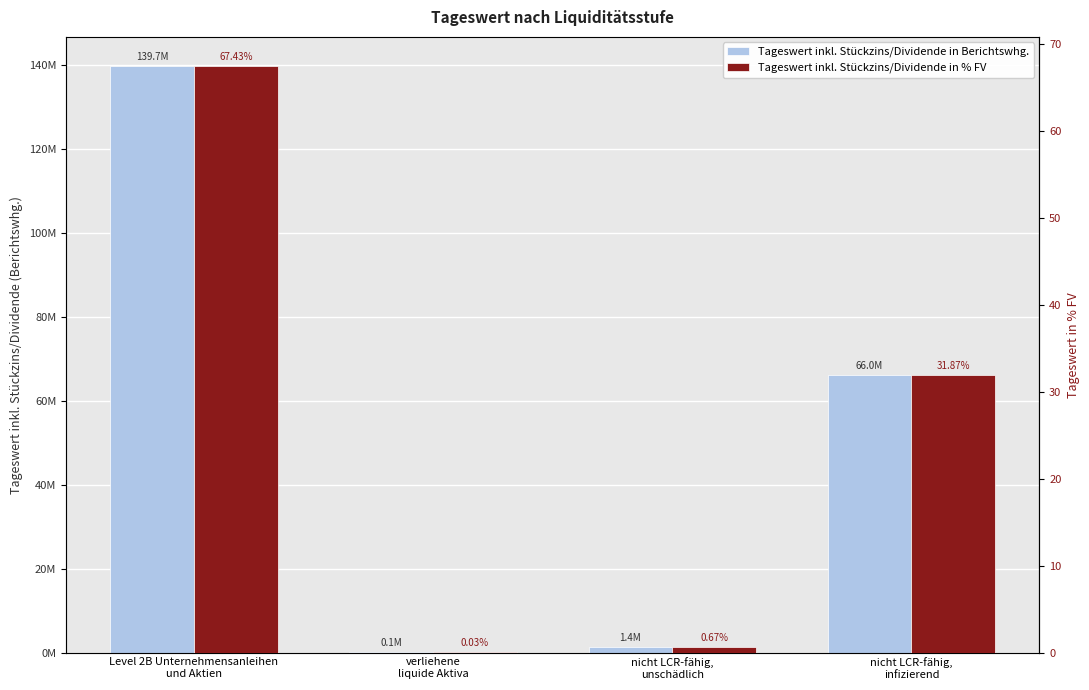

At which category is the sum across all series the highest?

Level 2B Unternehmensanleihen
und Aktien